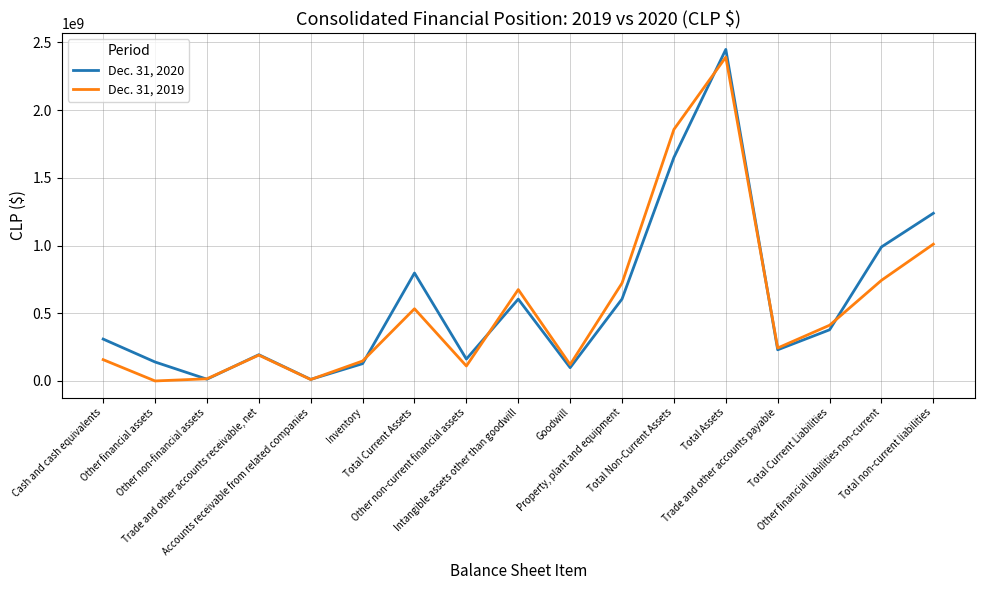

Rank the series by their maximum value, from lowest to highest.

Dec. 31, 2019, Dec. 31, 2020